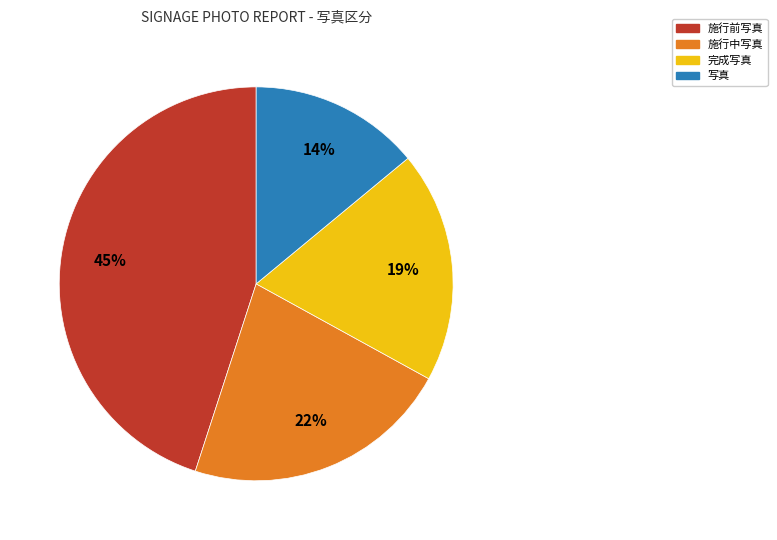

Does any single category account for the majority?

No